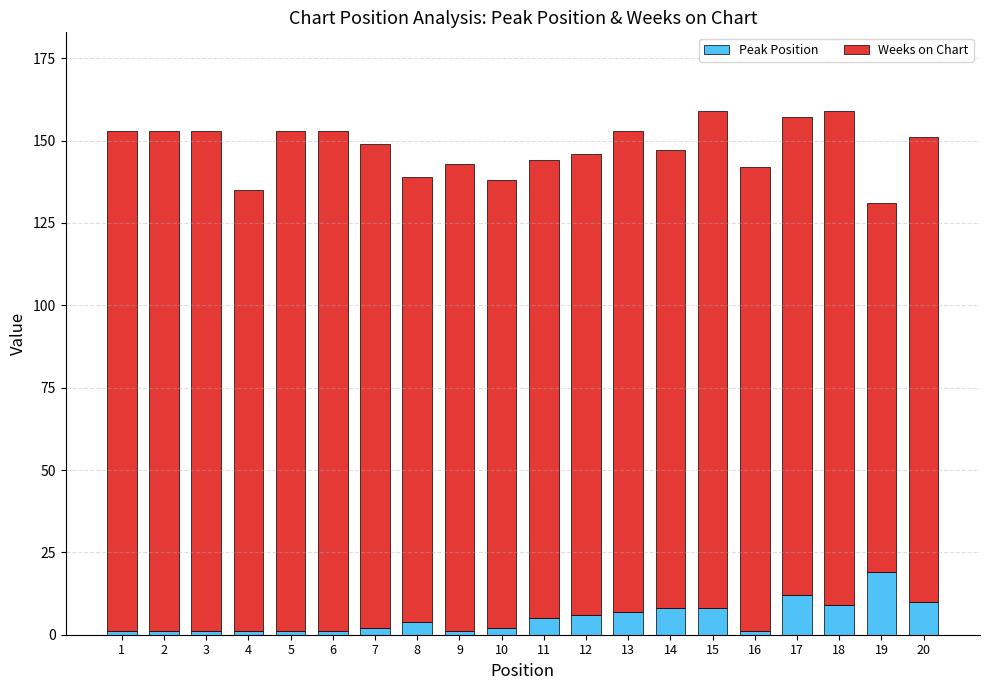

The value of Peak Position at 12 is 6. True or false?

True